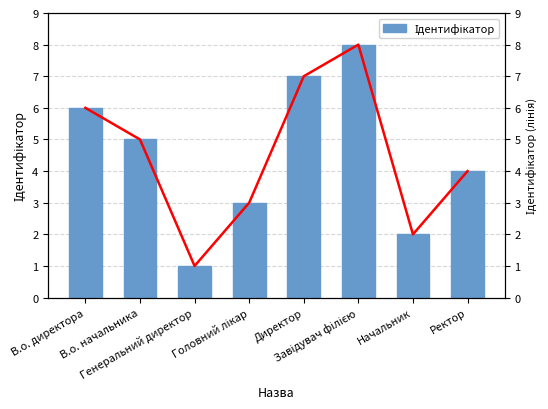

True or false: the data shows 7 at Директор.

True